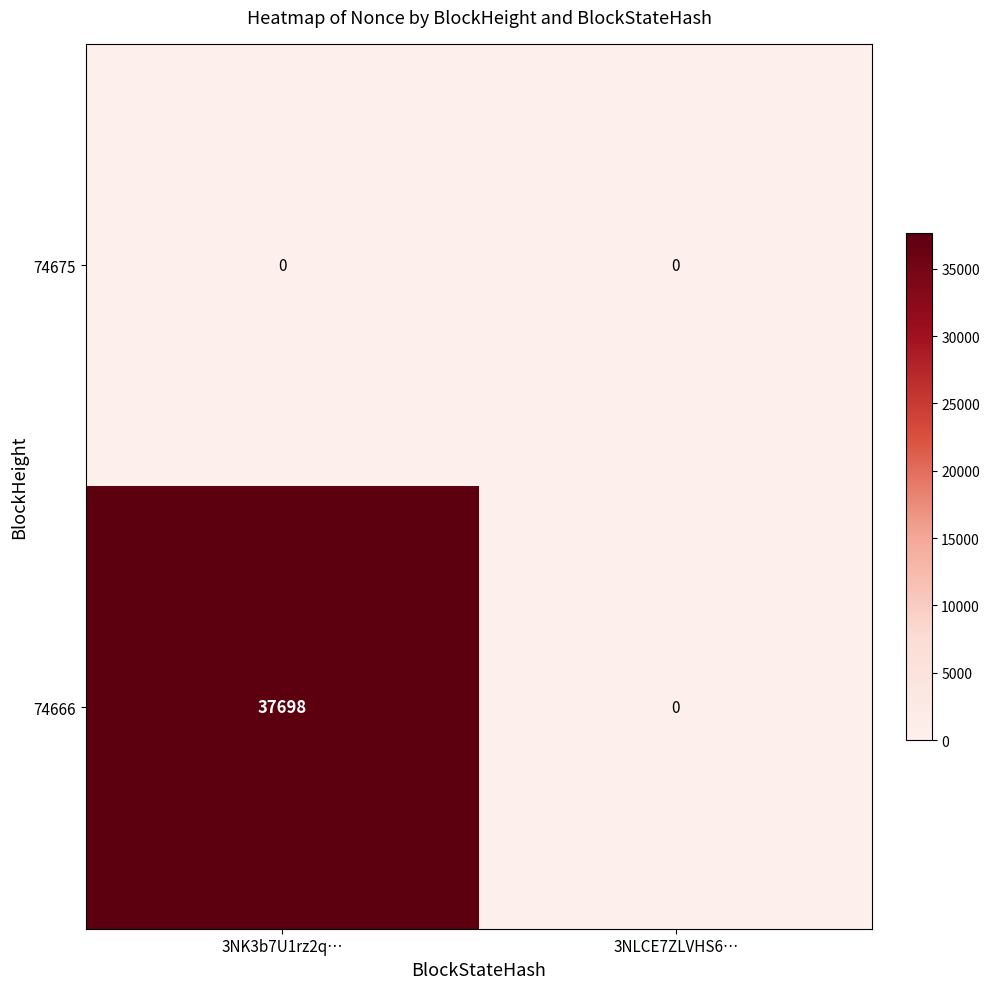

What is the difference between the maximum and minimum values in the 74666 series?

37698